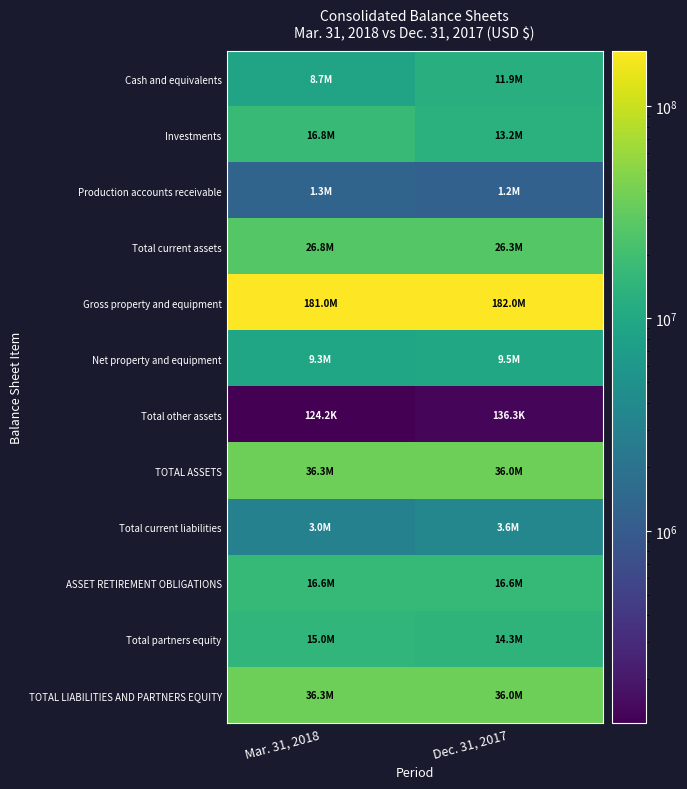

What is the greatest value displayed?

181951548